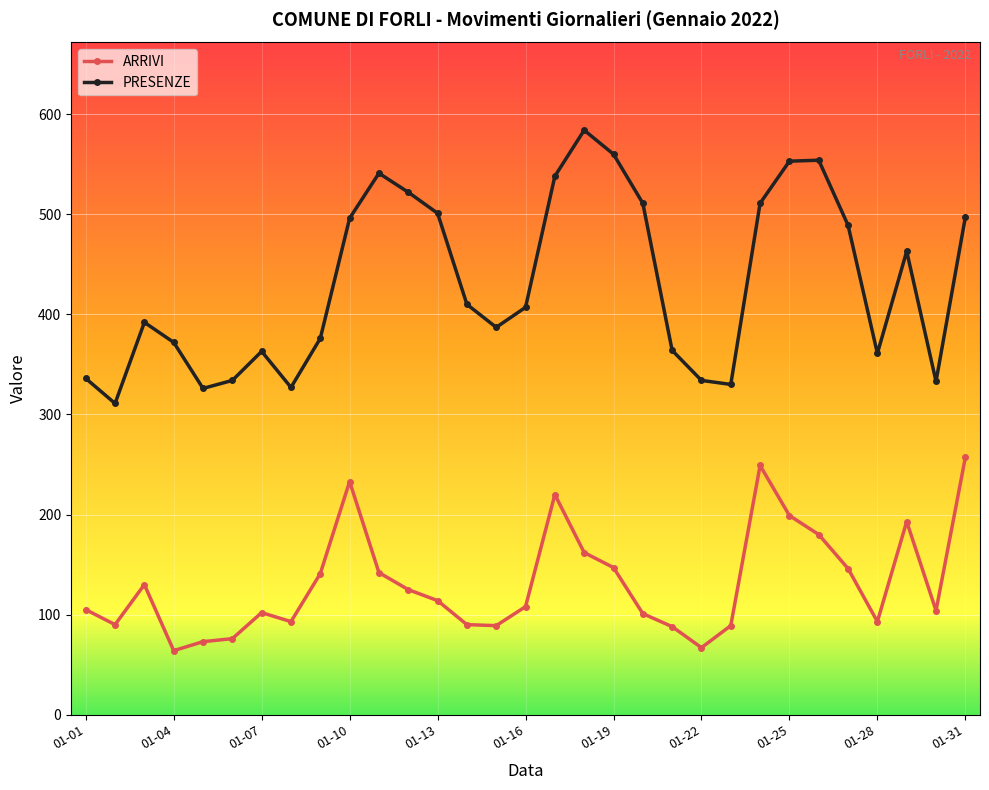

At how many categories does at least one series exceed 430?

14